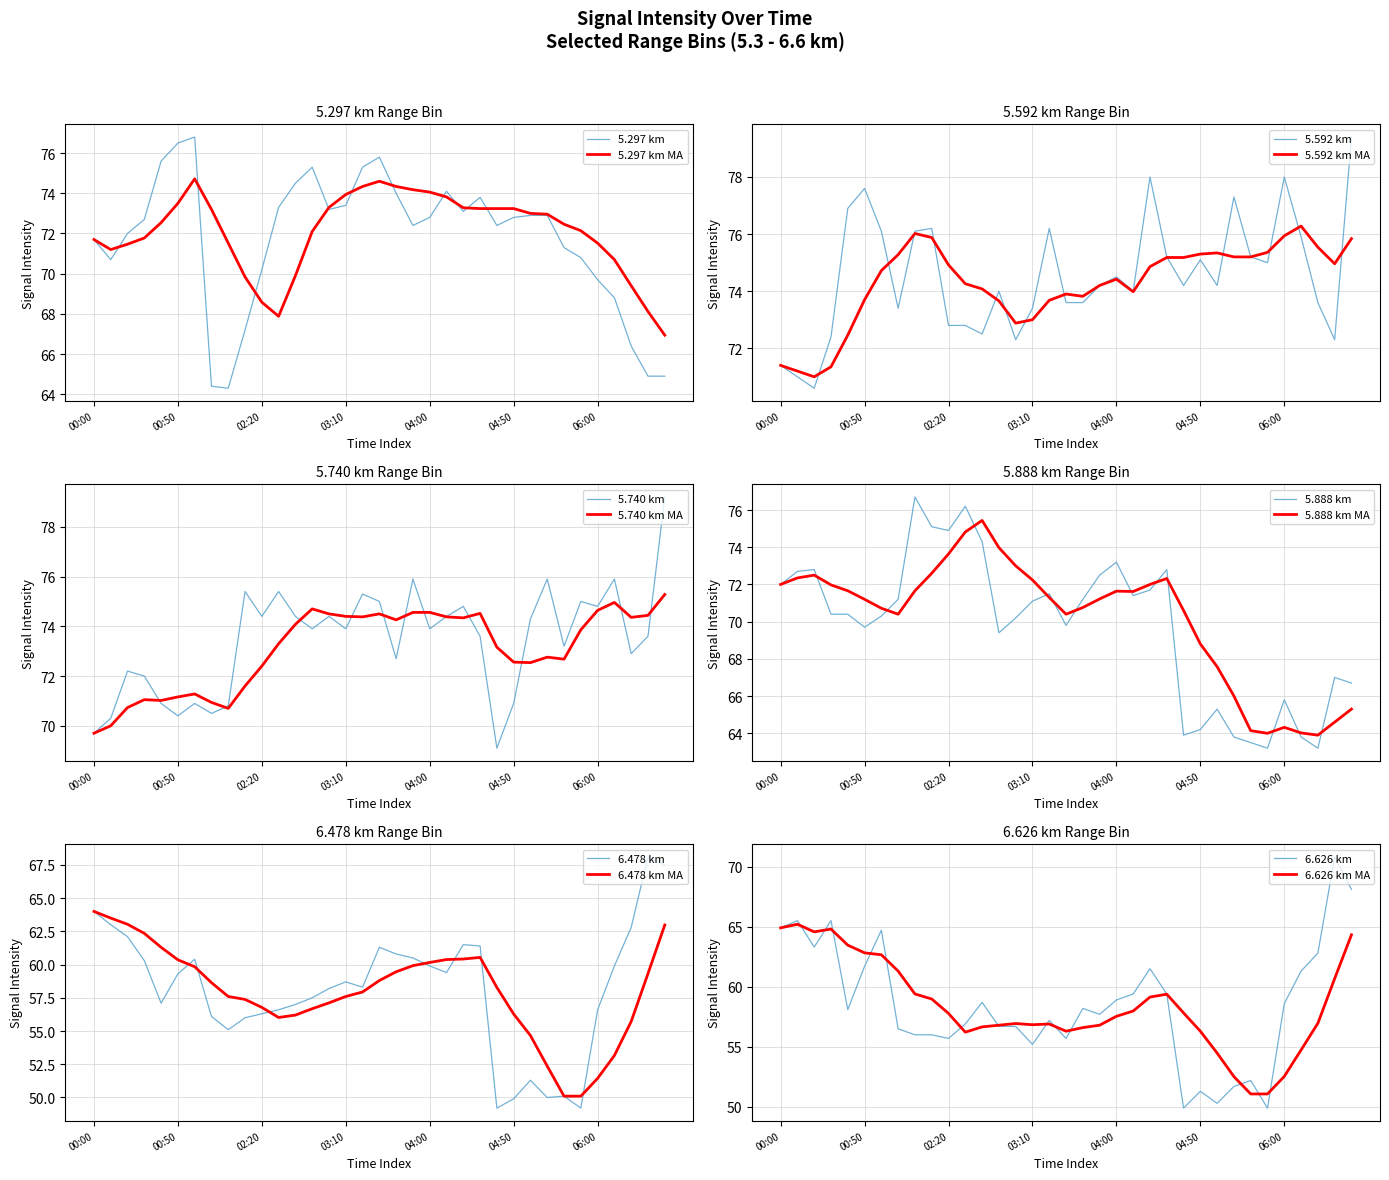

True or false: 5.740 and 5.592 intersect in this chart.

True